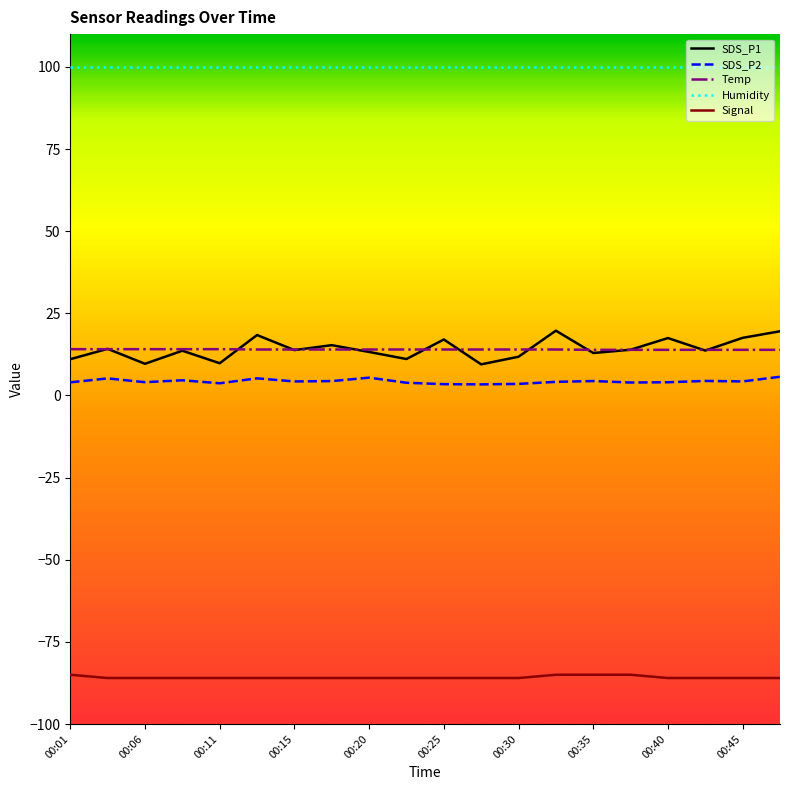

What is the minimum value shown in the chart?

-86.0